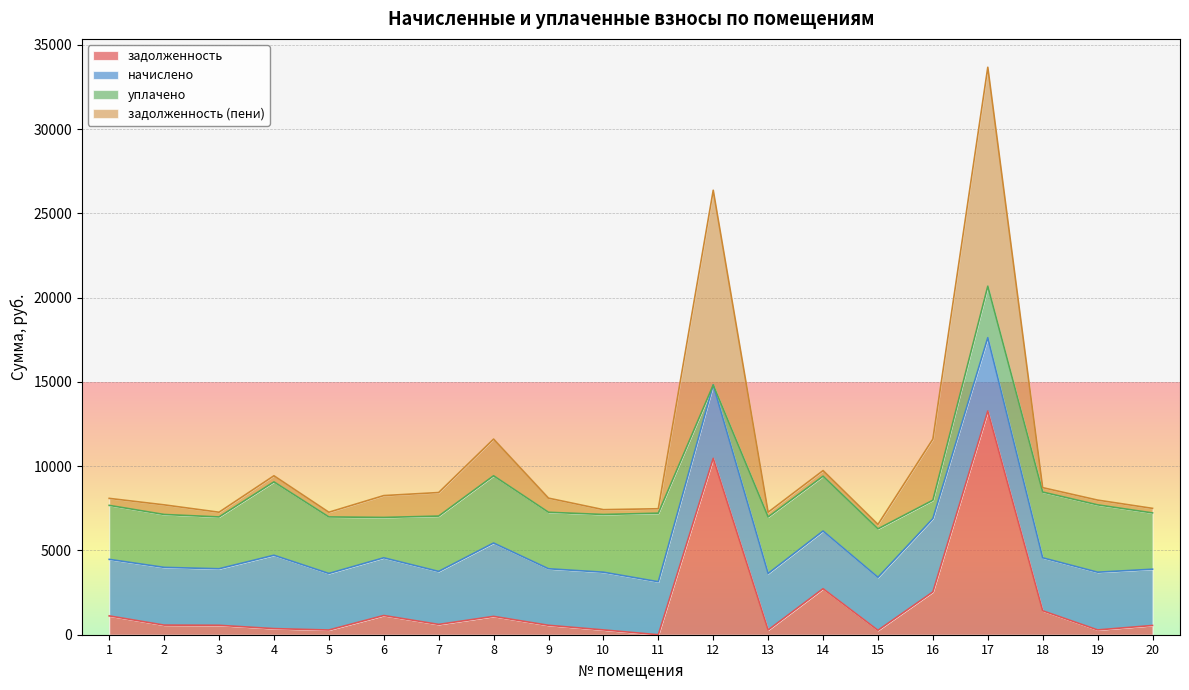

Between 16 and 10, which is larger?

16